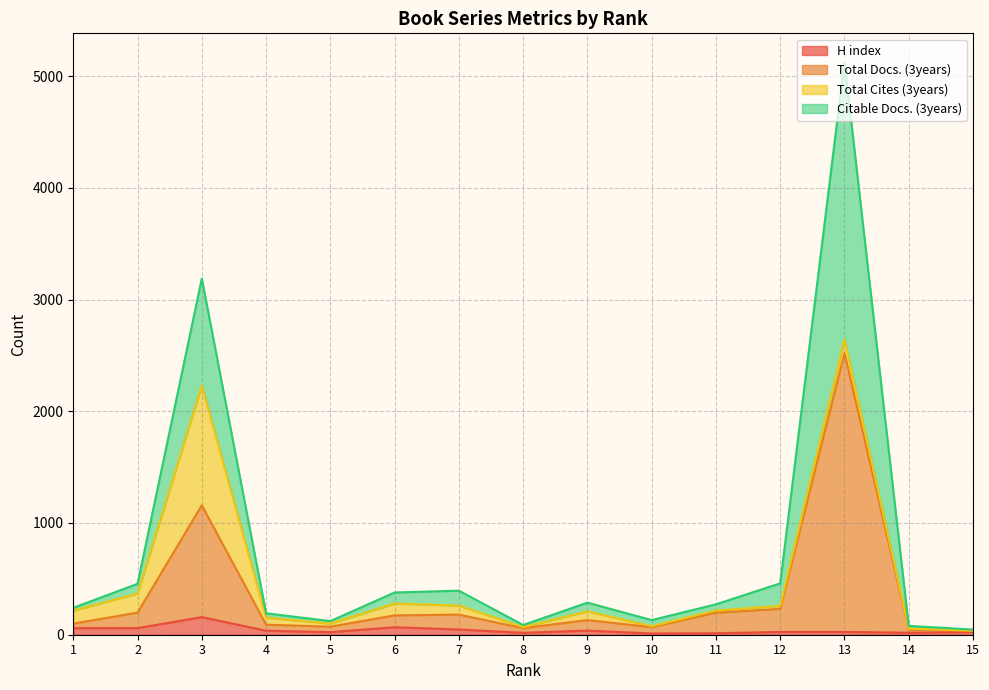

True or false: H index and Total Docs. (3years) cross at least once.

False